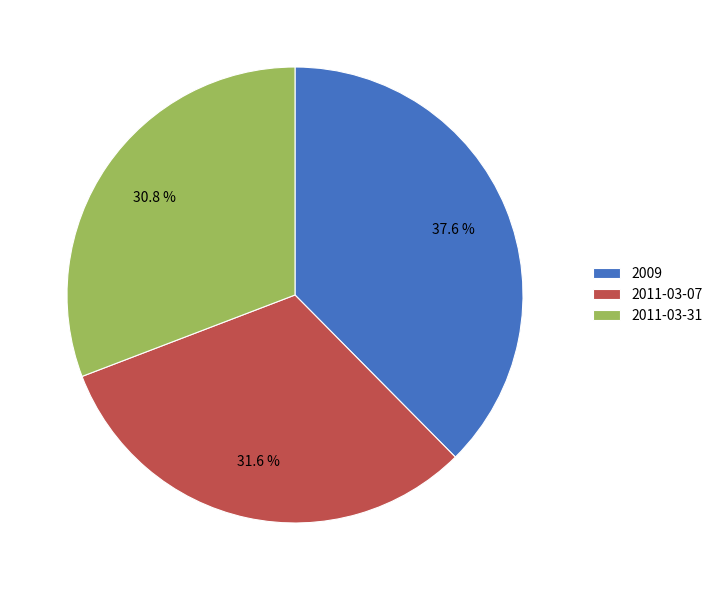

To the nearest percent, what is the difference between the 2011-03-31 and 2011-03-07 slice percentages?

1%